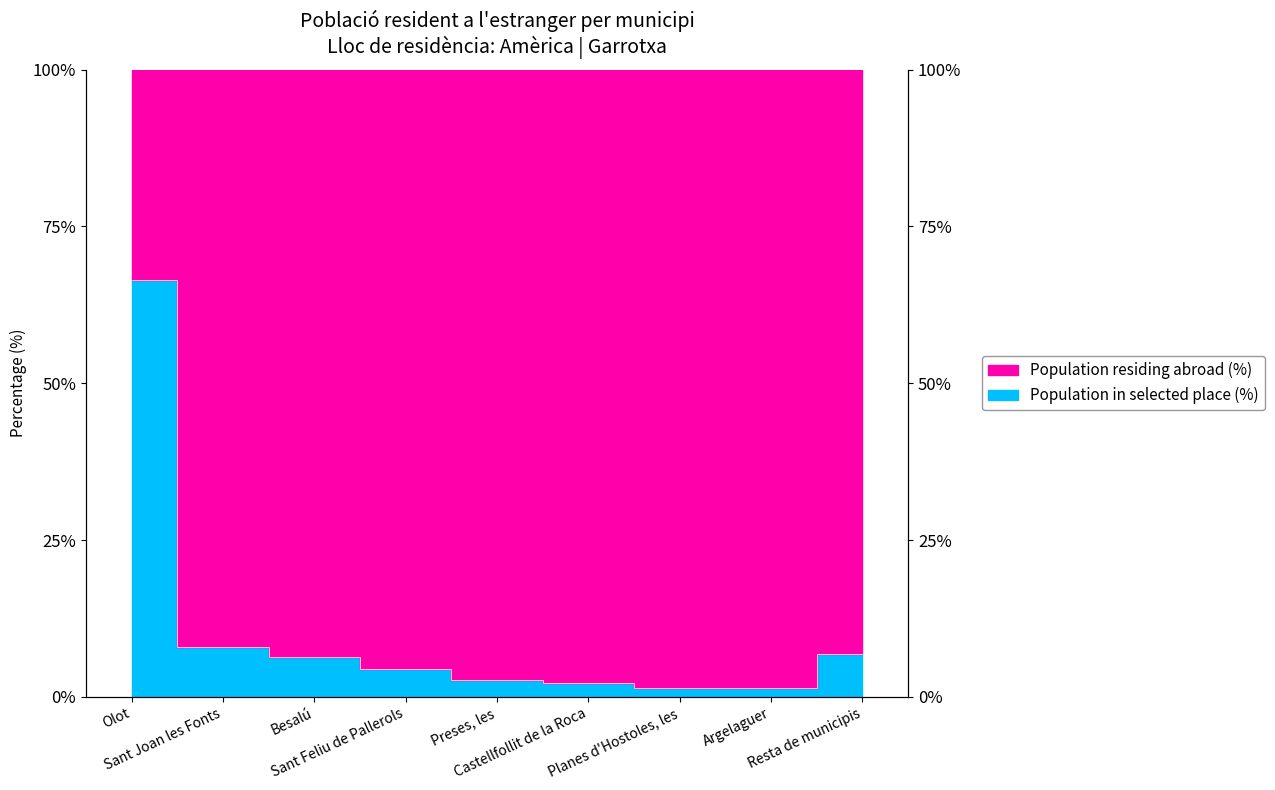

True or false: the data shows 1.5 at Planes d'Hostoles, les.

True